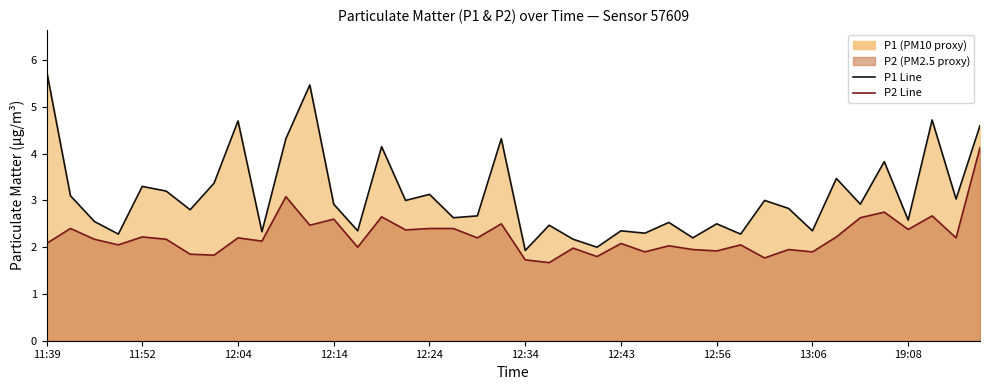

Which series has the largest range (max minus min)?

P1 Line